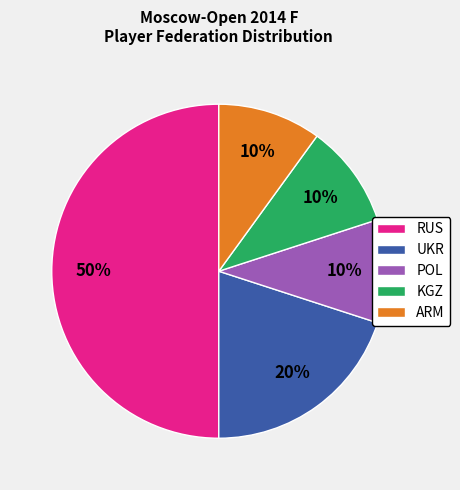

Between RUS and ARM, which is larger?

RUS